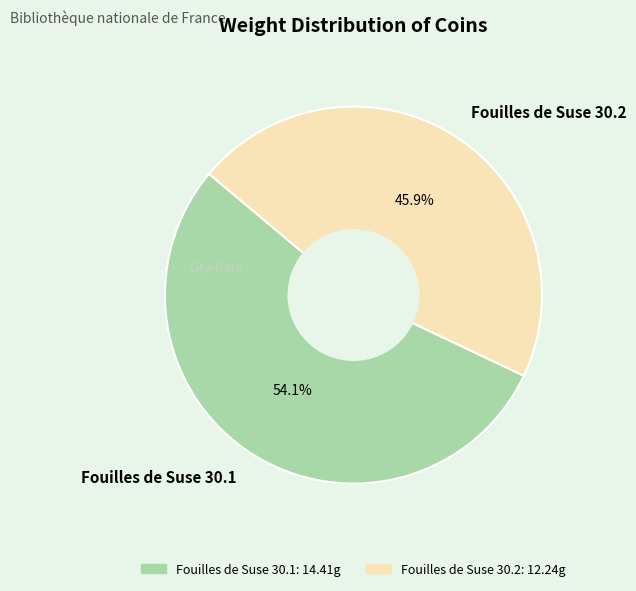

True or false: Fouilles de Suse 30.2 accounts for 55% of the total.

False